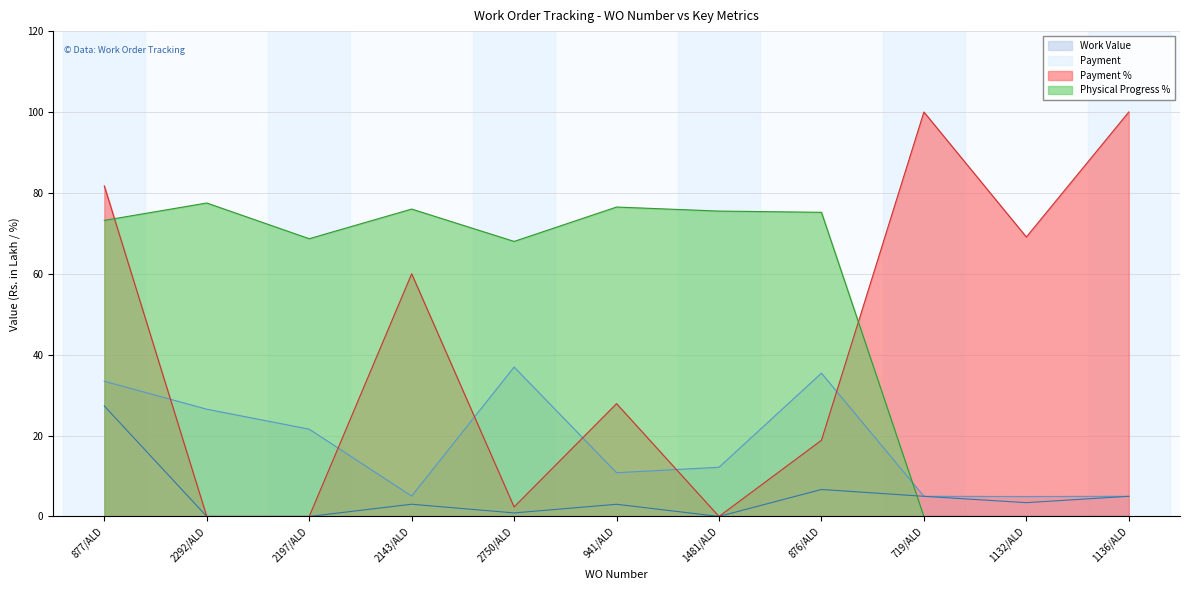

True or false: Payment % and Payment cross at least once.

False